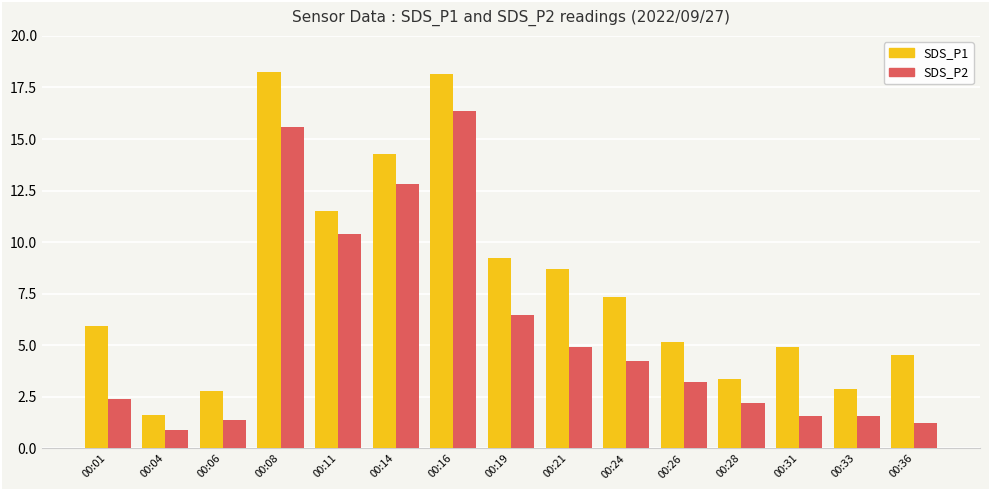

What are all the series names shown in the legend?

SDS_P1, SDS_P2